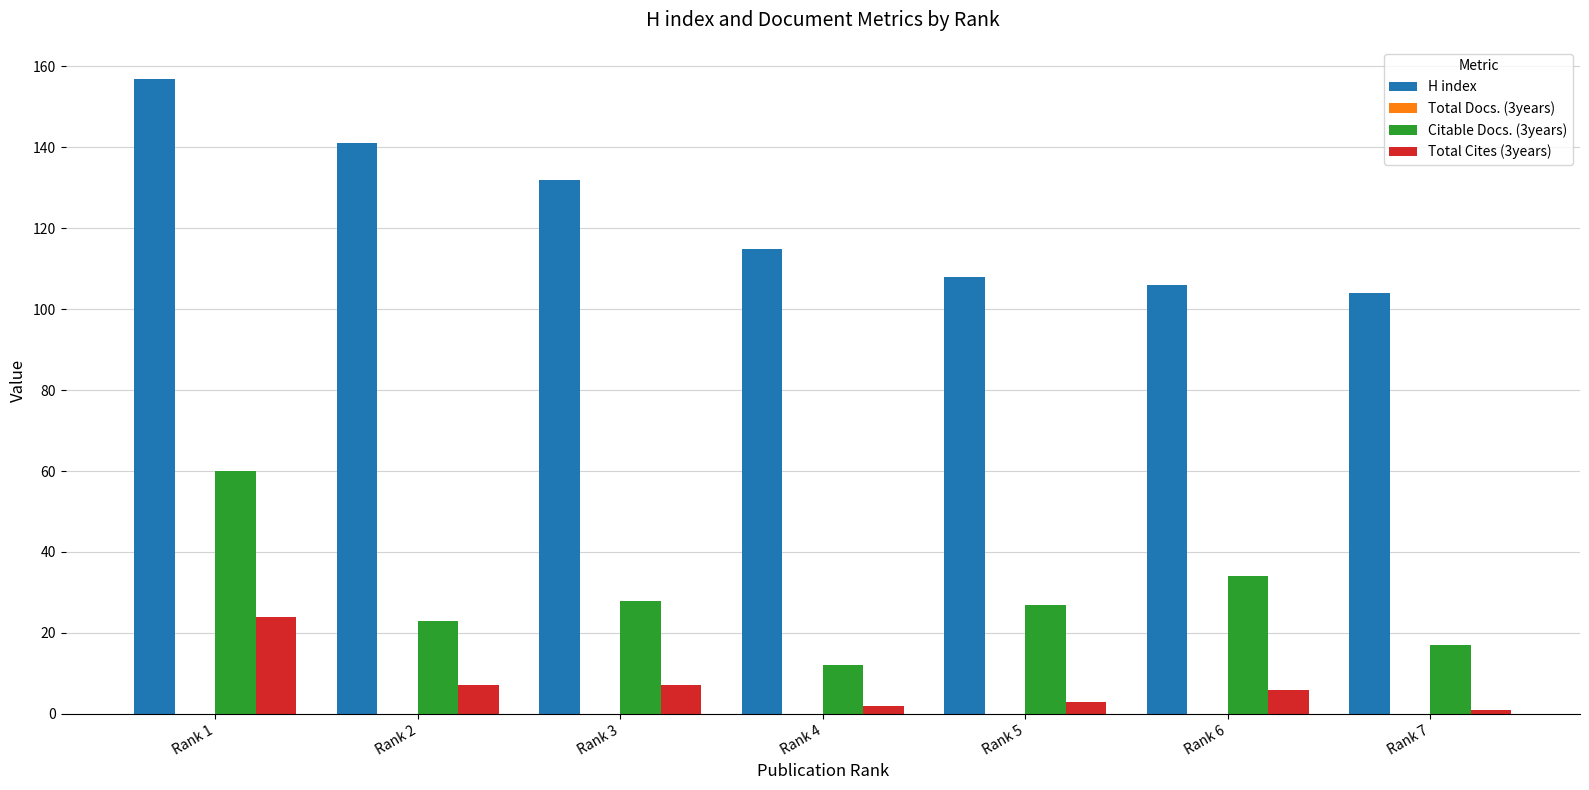

The value of Citable Docs. (3years) at Rank 4 is 19. True or false?

False